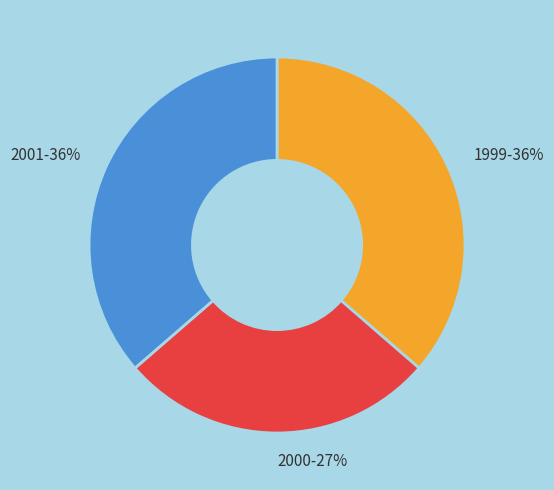

To the nearest percent, what percentage of the pie is 2000-27%?

27%